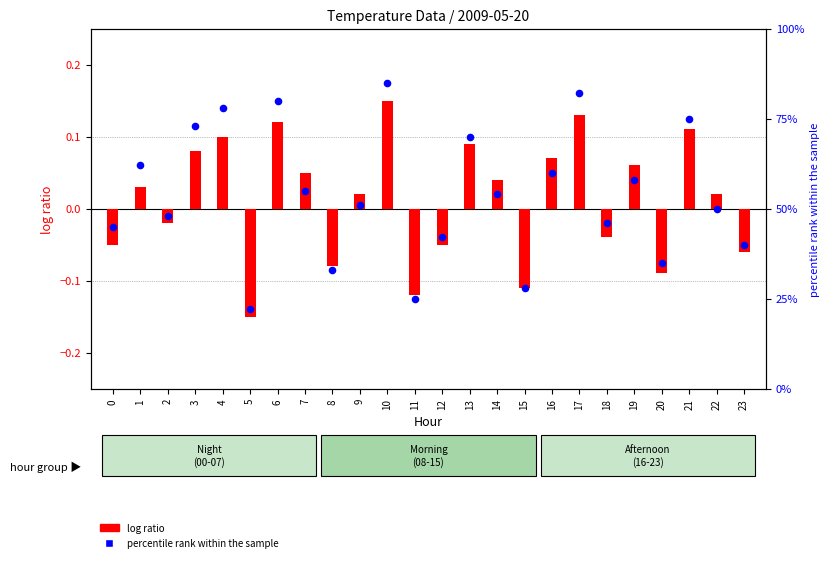

Which series contains the highest Y value?

percentile rank within the sample